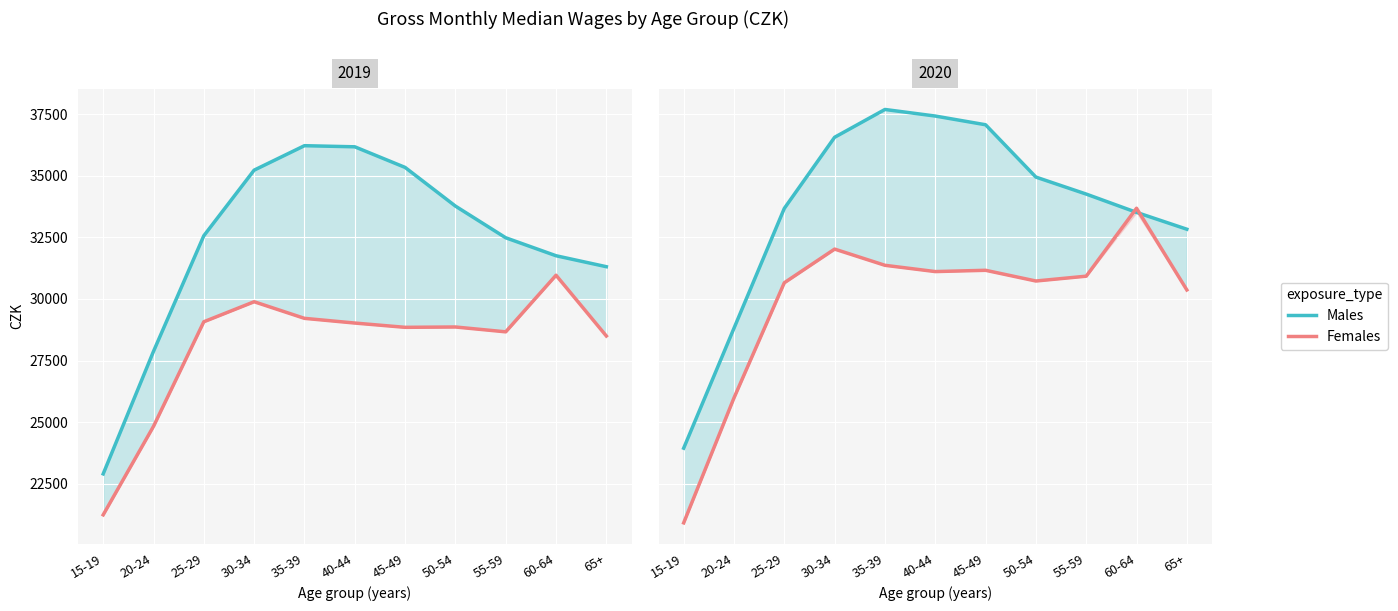

How many intersections are there between Males and Females?

2